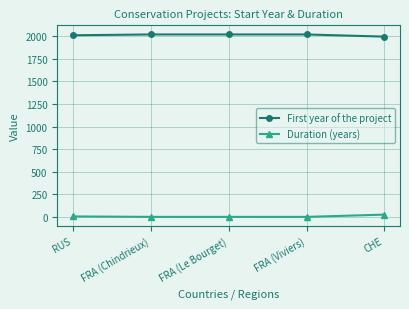

What is the difference between the second highest and second lowest values in the Duration (years) series?

5